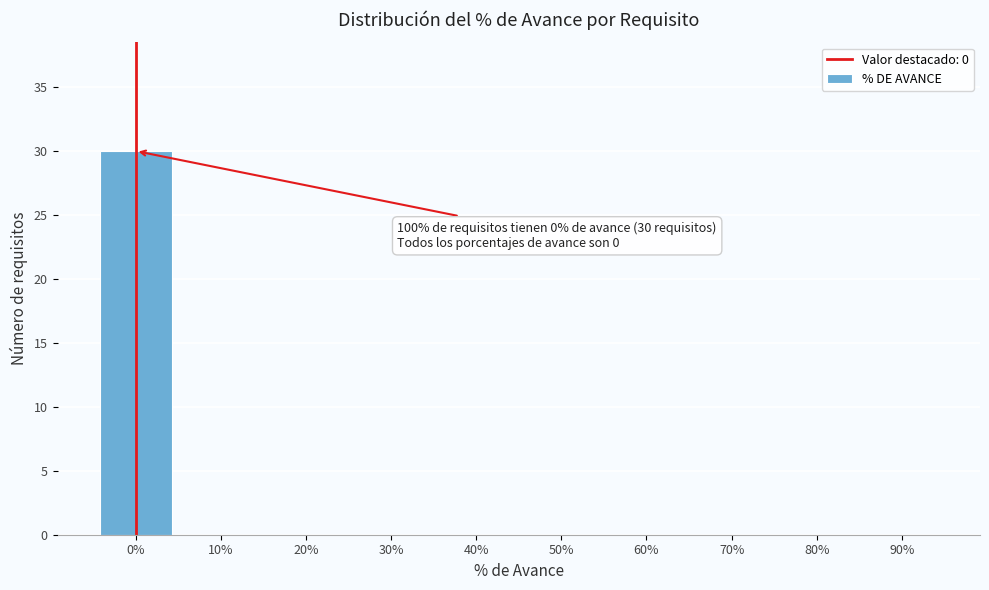

Reading left to right, transcribe all the data shown in this chart.

0%=30	10%=0	20%=0	30%=0	40%=0	50%=0	60%=0	70%=0	80%=0	90%=0